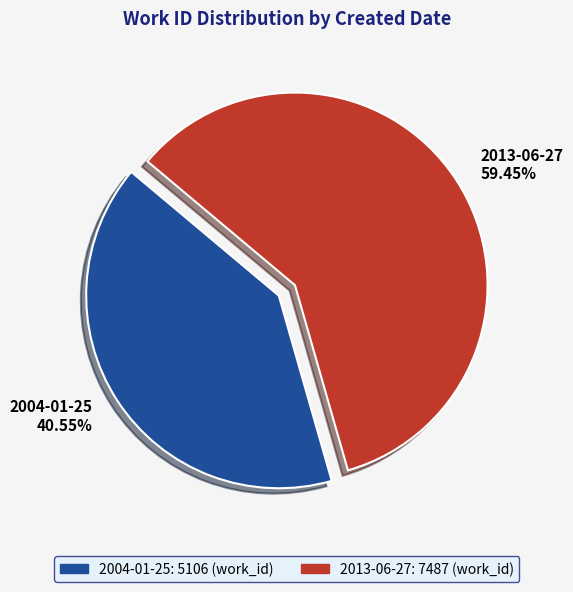

Between 2004-01-25 and 2013-06-27, which is larger?

2013-06-27